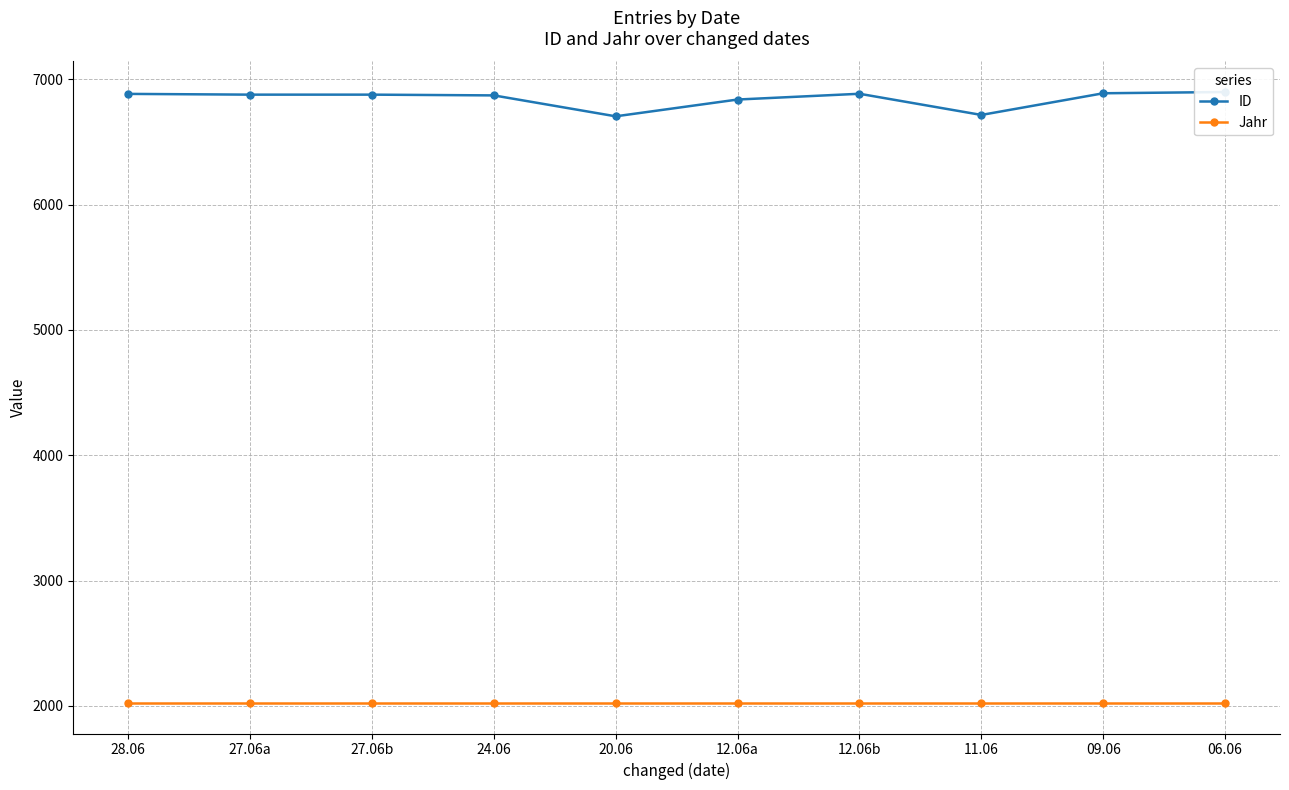

What position from the right is 28.06?

10